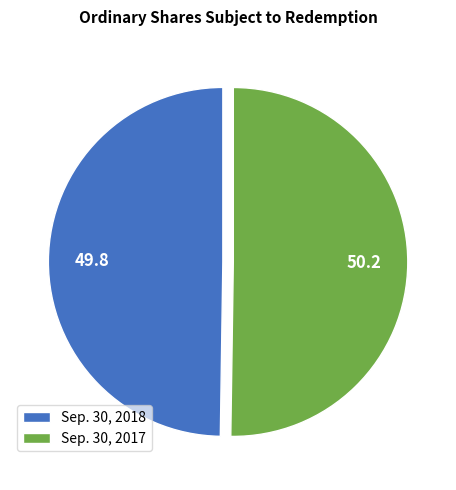

How many slices are in this pie chart?

2